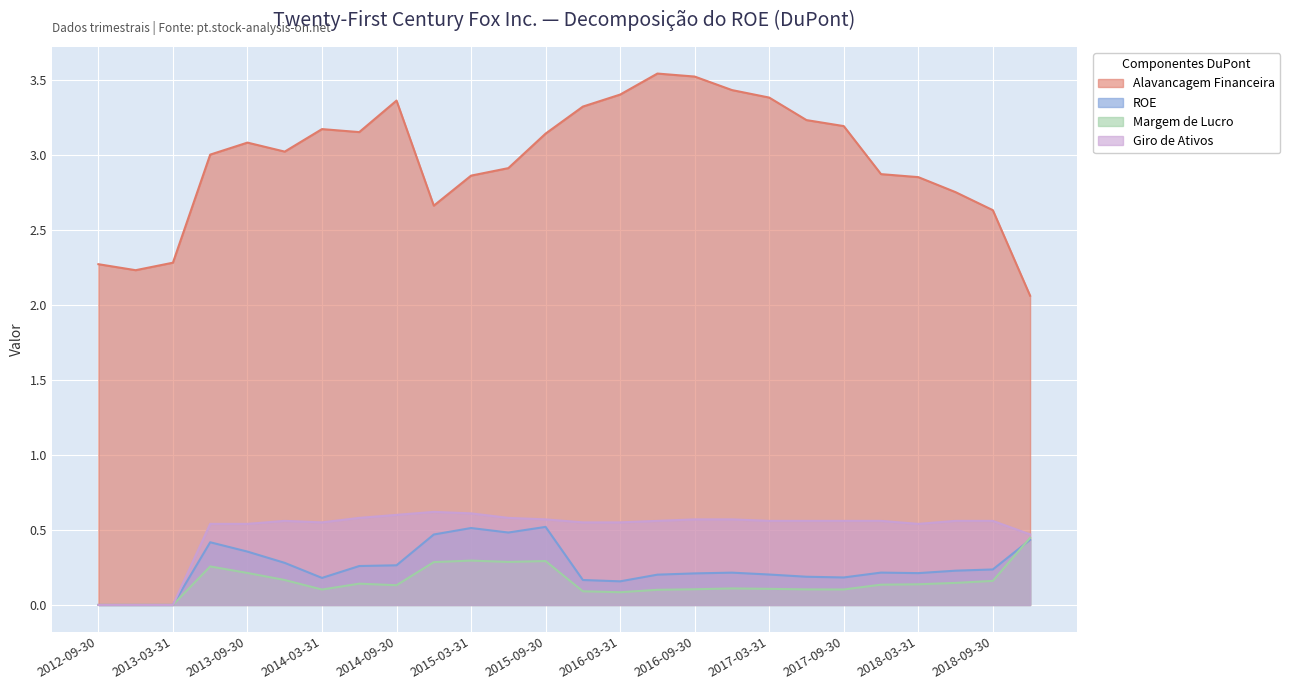

True or false: ROE and Giro de Ativos cross at least once.

False